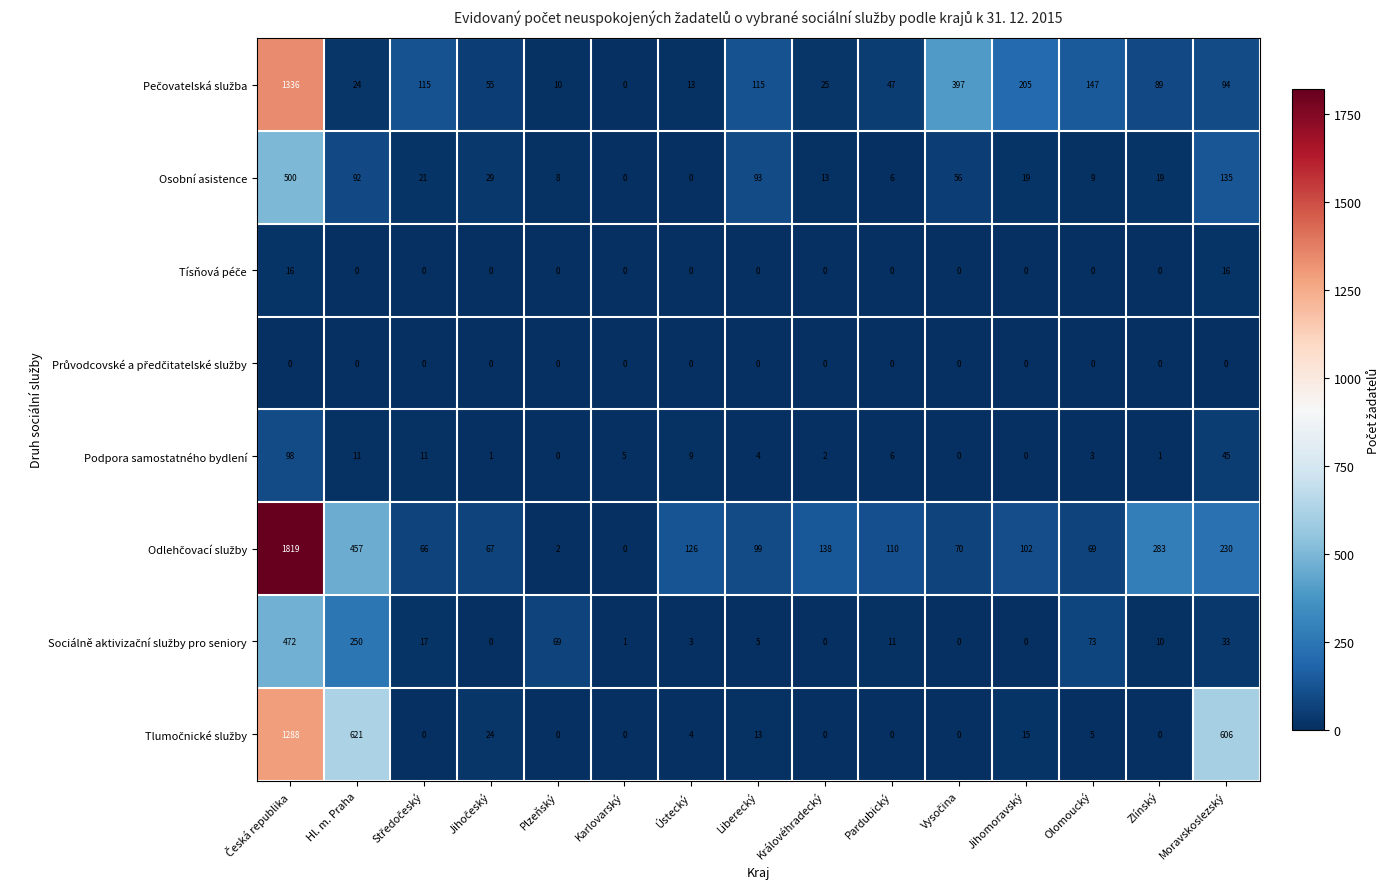

How many data points in Podpora samostatného bydlení are less than 4?

7